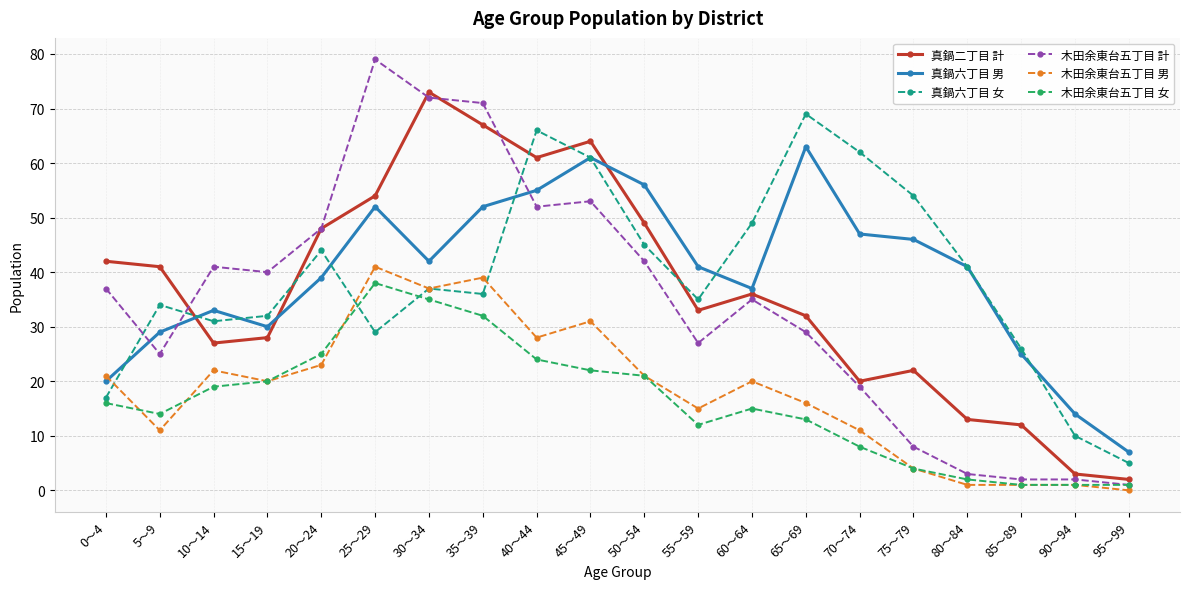

At which category does 真鍋六丁目 男 reach its first local valley?

15～19